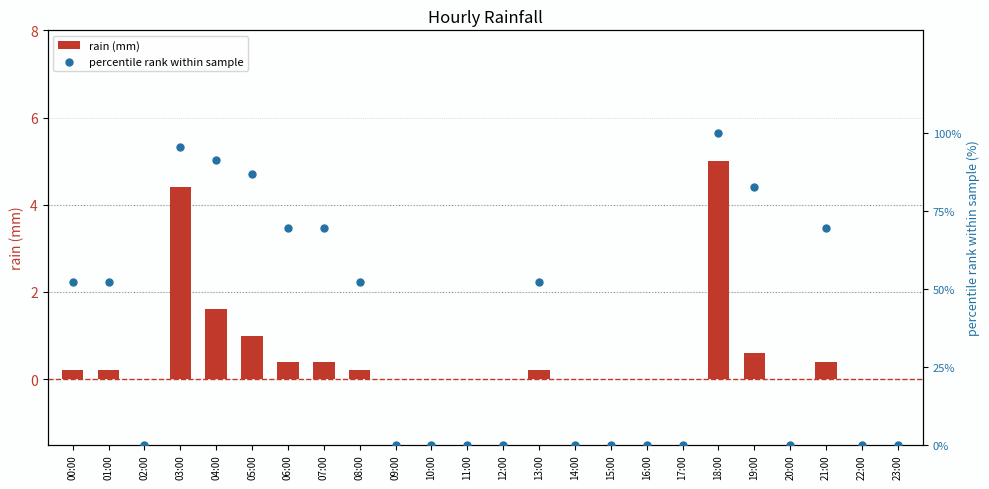

At which category is the sum across all series the highest?

18:00